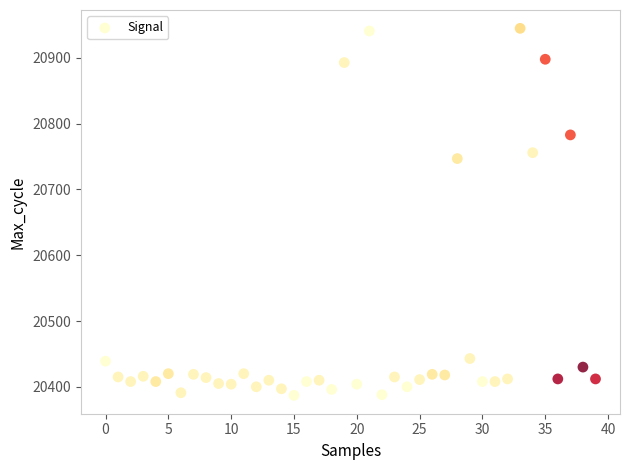

What is the range of Y values (max minus min)?

558